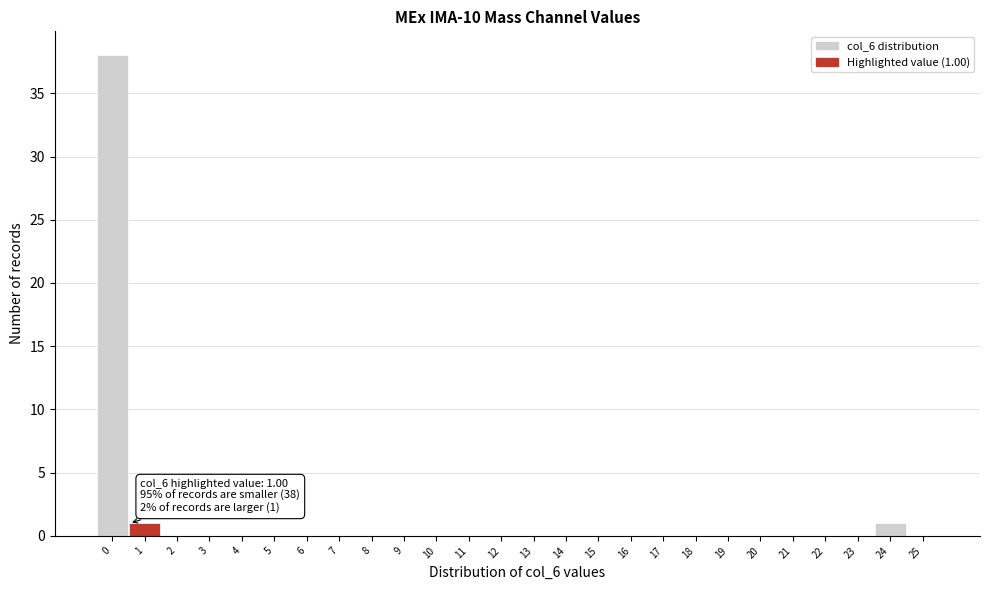

Reading left to right, list all the values displayed in this chart.

0=38	1=1	2=0	3=0	4=0	5=0	6=0	7=0	8=0	9=0	10=0	11=0	12=0	13=0	14=0	15=0	16=0	17=0	18=0	19=0	20=0	21=0	22=0	23=0	24=1	25=0